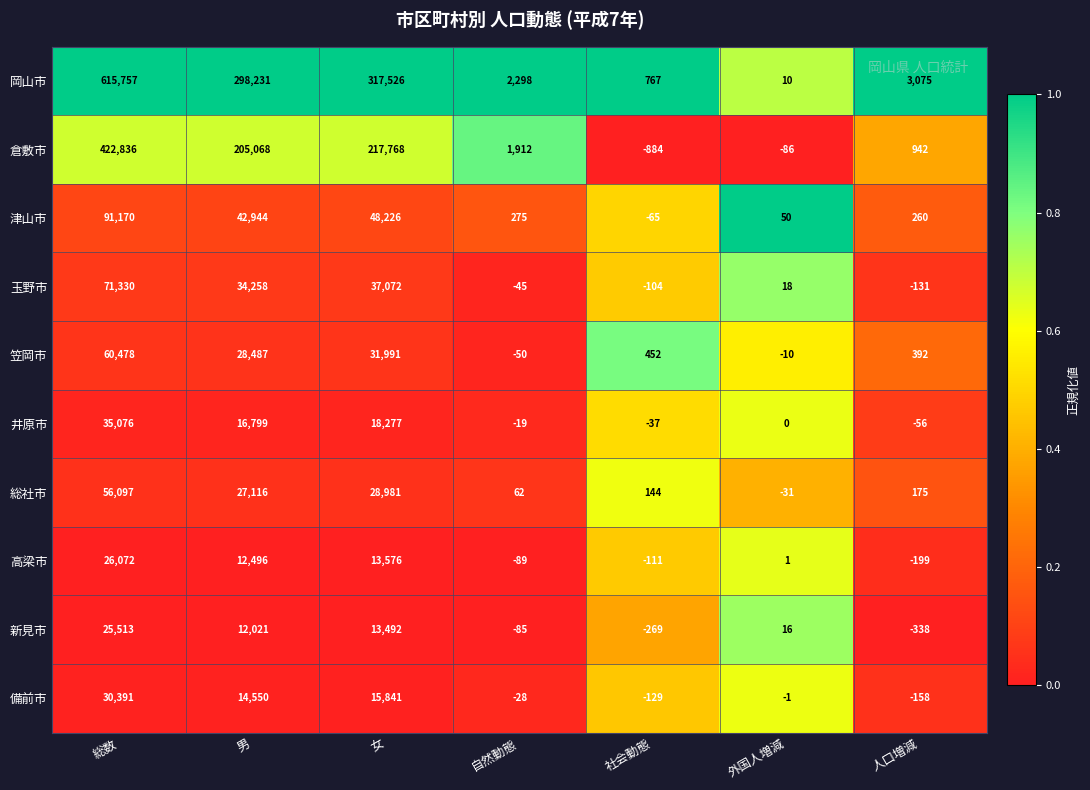

What is the total value across all series at 外国人増減?

-33